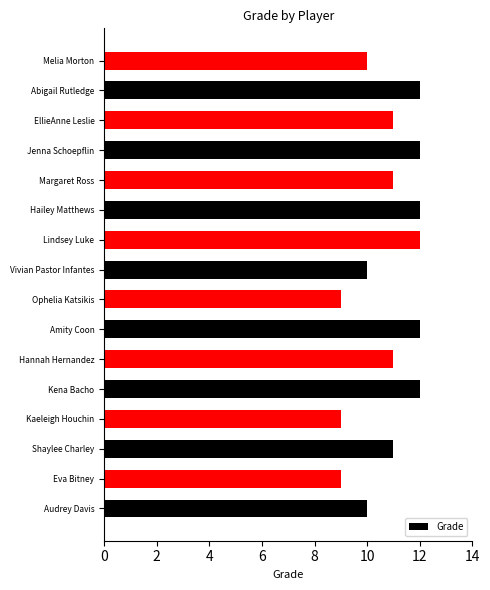

What is the minimum value shown in the chart?

9